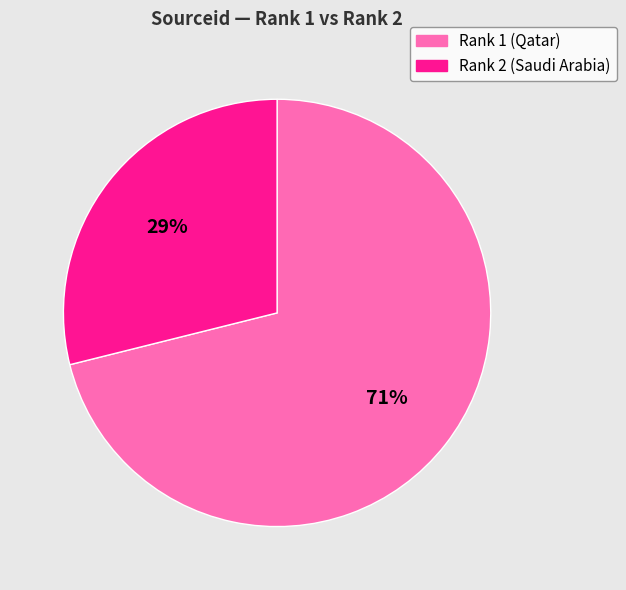

Is it true that Rank 1 (Qatar) is 71% of the pie?

True